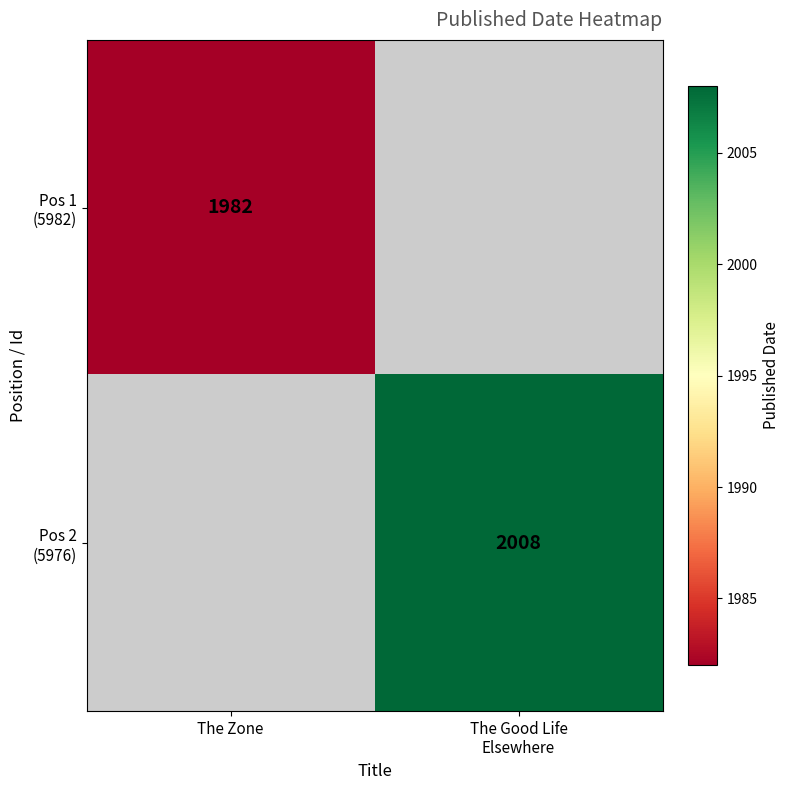

How many categories are shown in the chart?

2